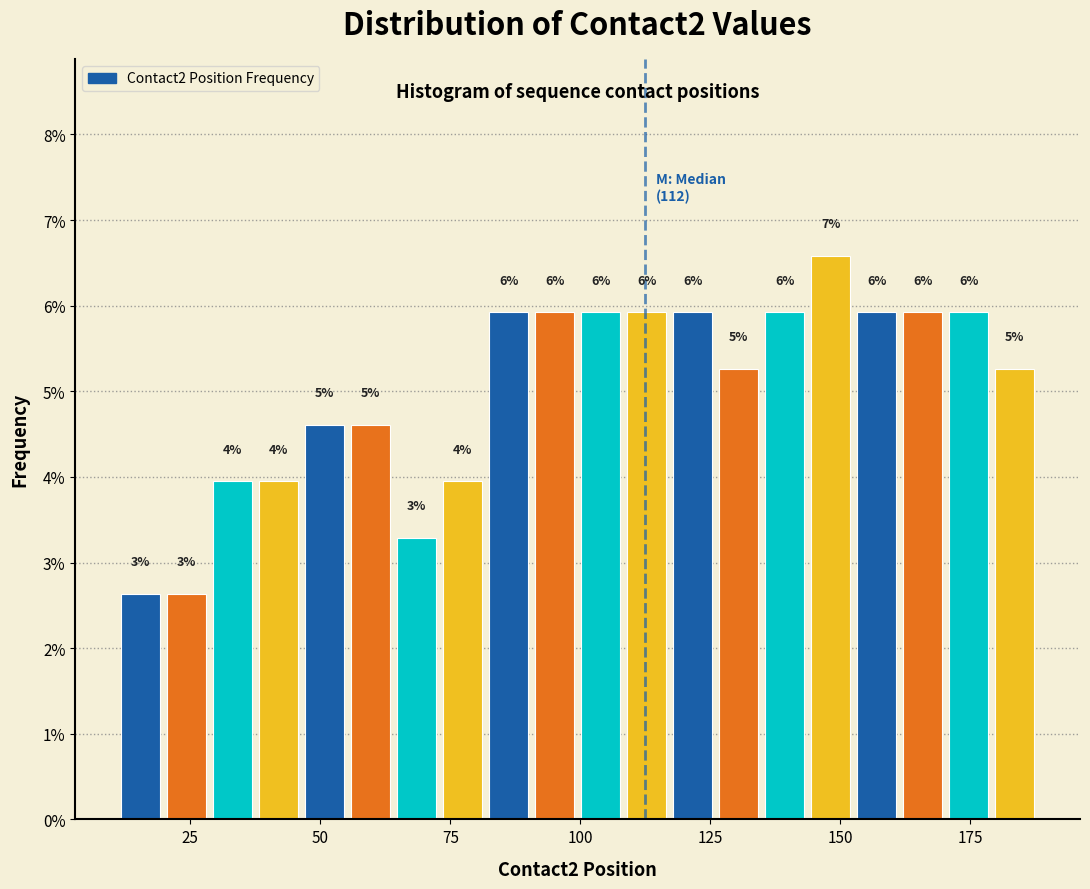

Around what value on the x-axis is the tallest bar? Give the approximate position of its centre, as read against the axis.

150